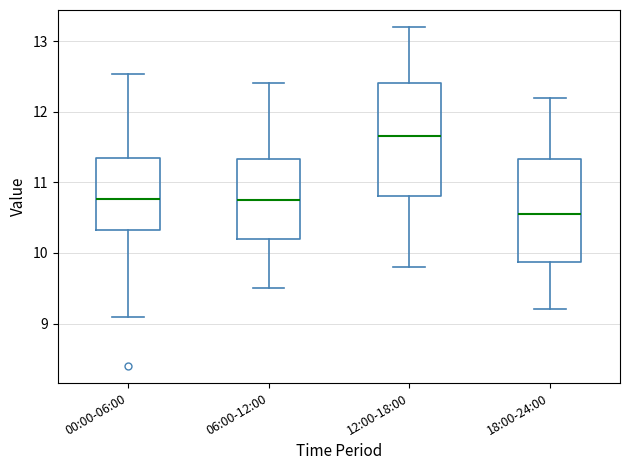

Reading left to right, transcribe this box plot: for each box, give where its median line is, the range the box spans, and where its two whiskers end, as read against the y-axis. The values are not printed on the chart, so give them approximately, as read against the axis.

00:00-06:00: median 10.8, box 10.3 to 11.3, whiskers 9.1 to 12.5
06:00-12:00: median 10.8, box 10.2 to 11.3, whiskers 9.5 to 12.4
12:00-18:00: median 11.7, box 10.8 to 12.4, whiskers 9.8 to 13.2
18:00-24:00: median 10.6, box 9.9 to 11.3, whiskers 9.2 to 12.2